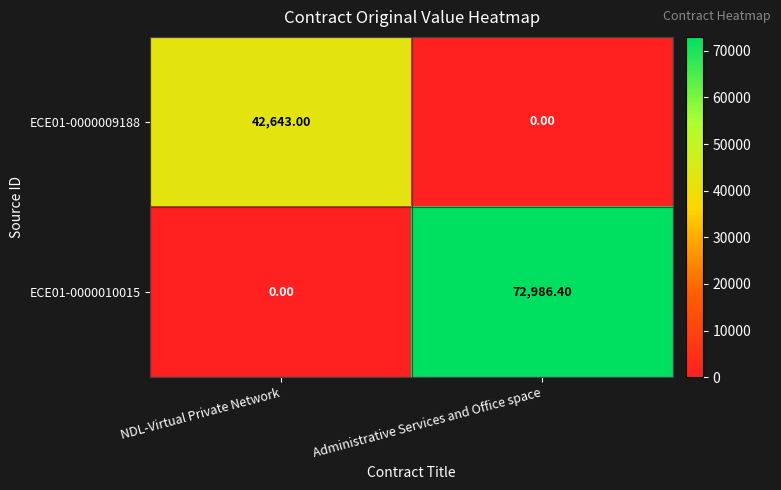

Which series has the widest spread of values?

ECE01-0000010015